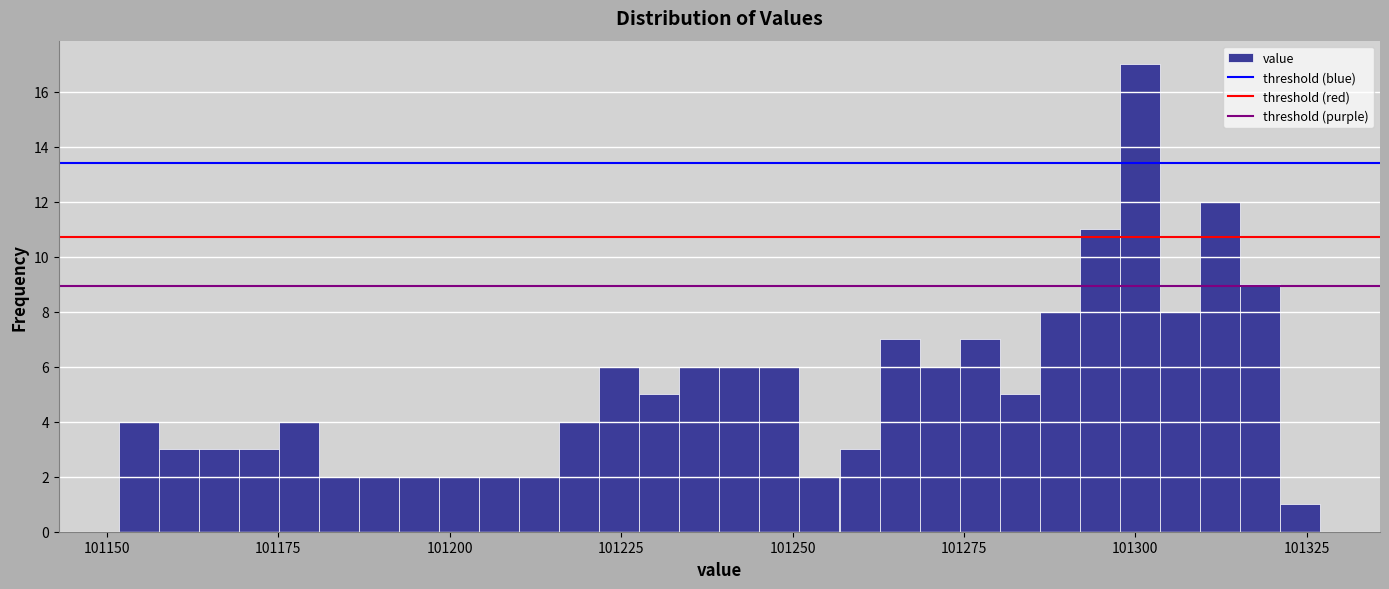

Around what value on the x-axis is the tallest bar? Give the approximate position of its centre, as read against the axis.

101300